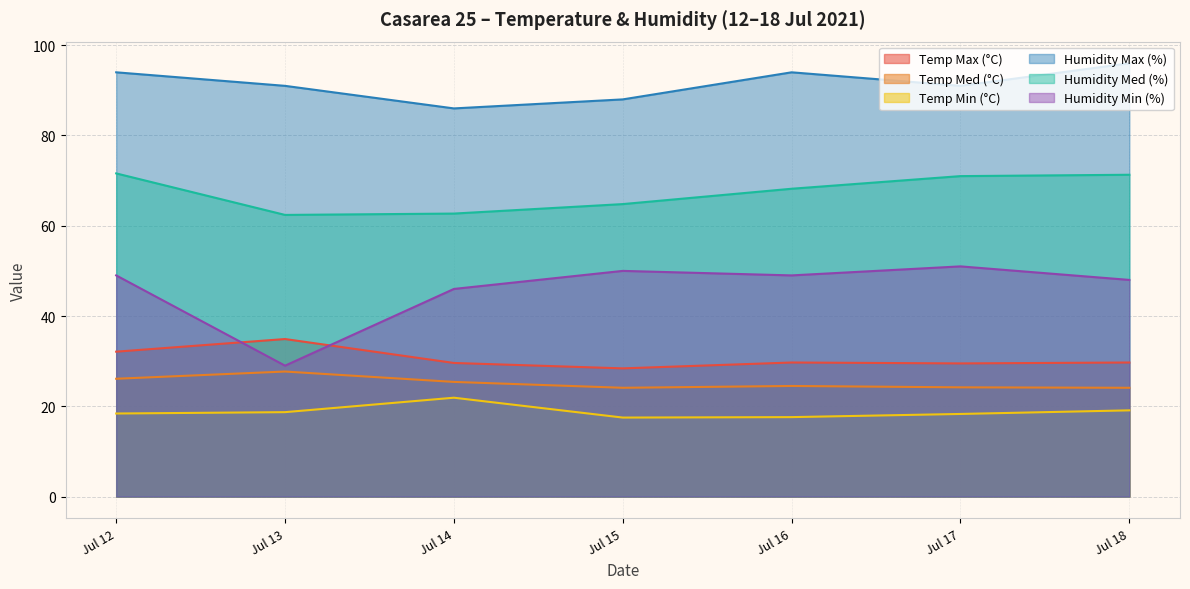

Between Jul 13 and Jul 16, which series saw the biggest shift?

Humidity Min (%)